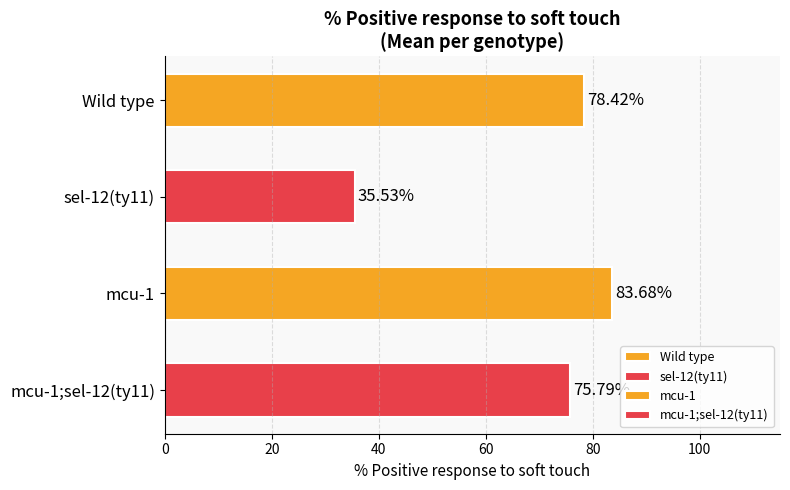

What is the change in value from Wild type to sel-12(ty11)?

-42.9